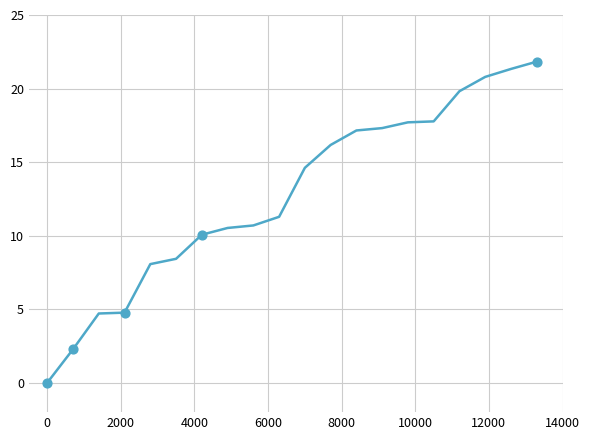

What is the difference between the maximum and minimum values?

21.8